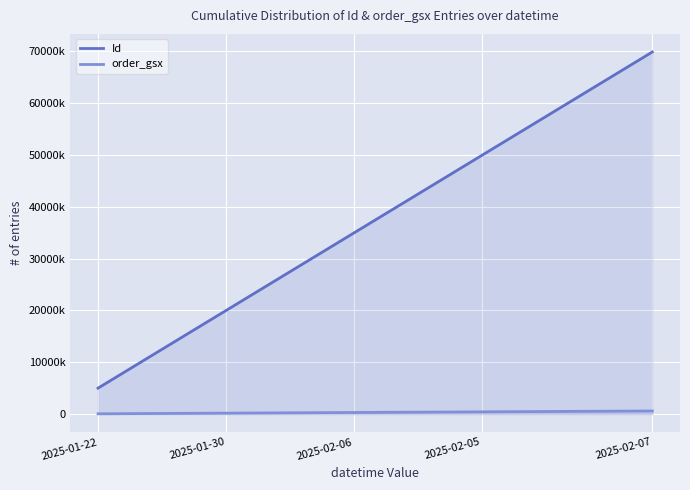

What are all the series names shown in the legend?

Id, order_gsx